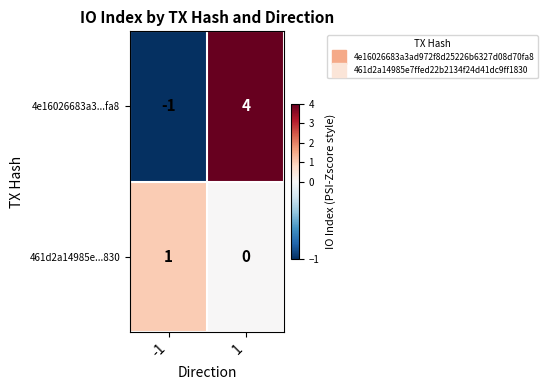

What is the sum of all 4e16026683a3...fa8 values?

3